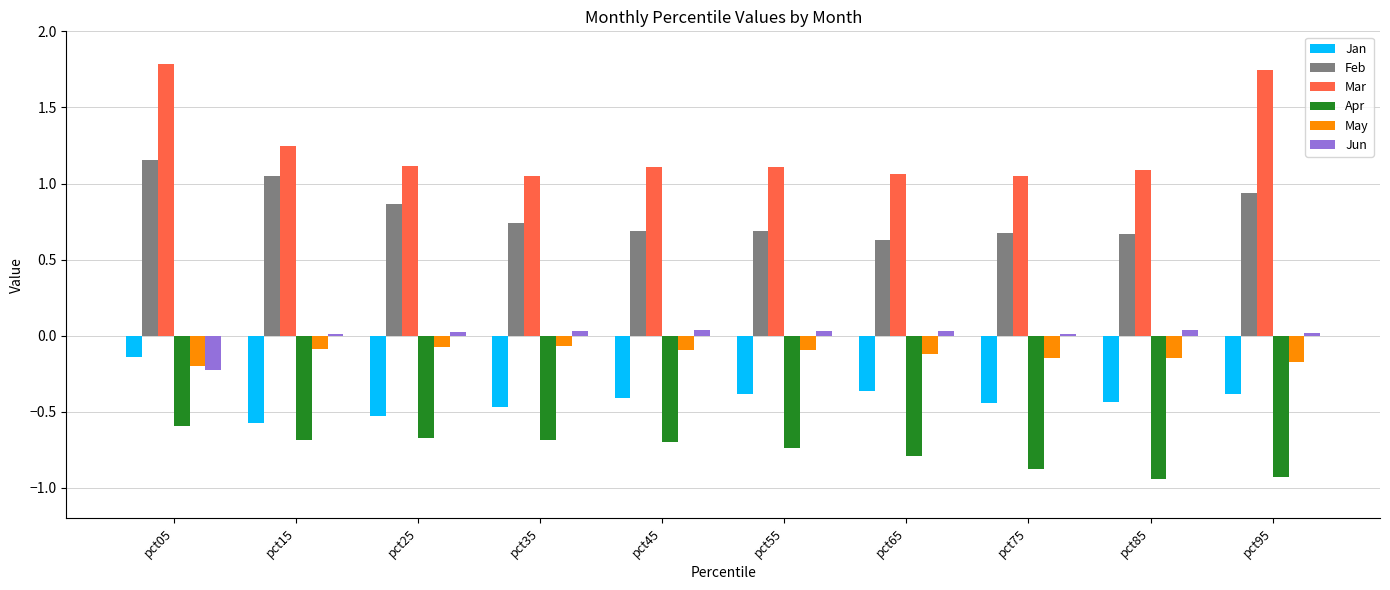

What is the difference between the maximum and minimum values in the Jan series?

0.4